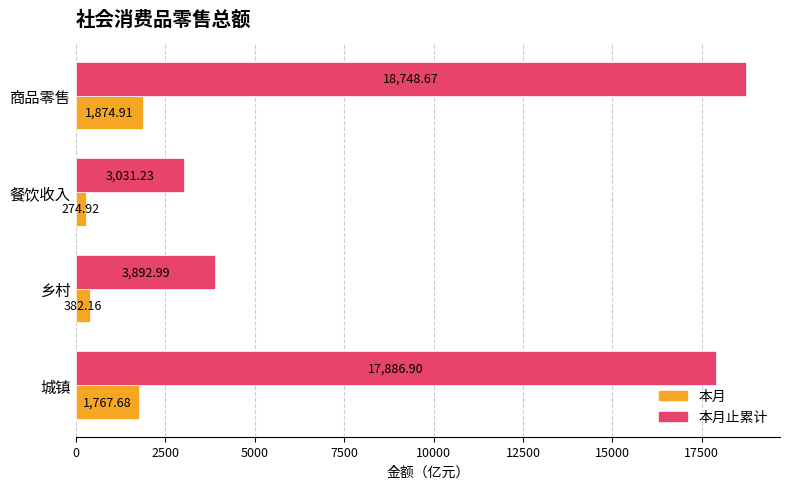

Which series has the widest spread of values?

本月止累计